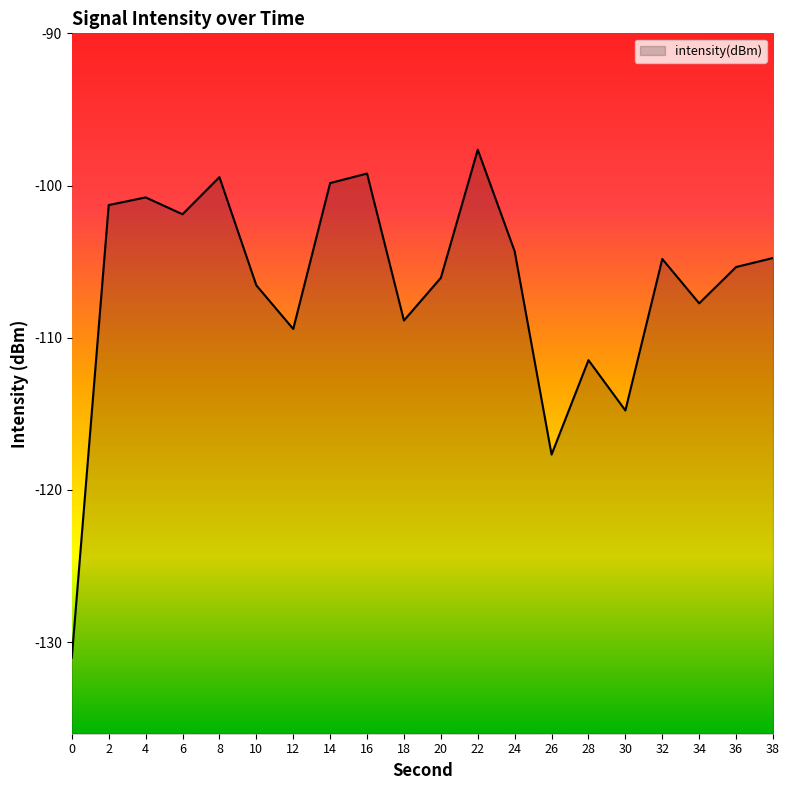

Reading left to right, transcribe all the data shown in this chart.

0=-131.0	2=-101.3	4=-100.8	6=-101.9	8=-99.4	10=-106.6	12=-109.4	14=-99.8	16=-99.2	18=-108.9	20=-106.1	22=-97.6	24=-104.3	26=-117.7	28=-111.5	30=-114.8	32=-104.8	34=-107.7	36=-105.4	38=-104.8